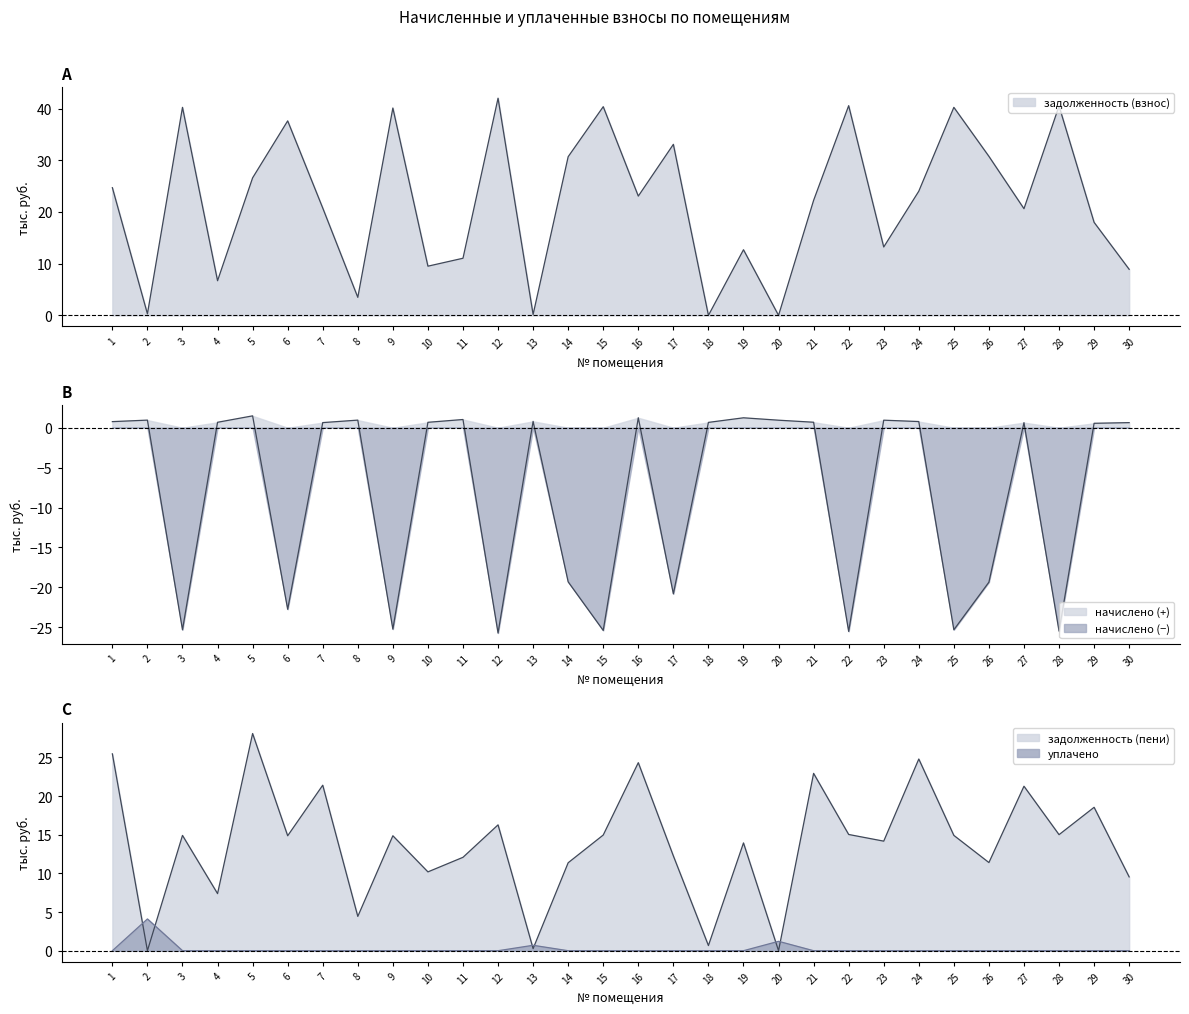

What is the approximate value of начислено at 15?

-25.4